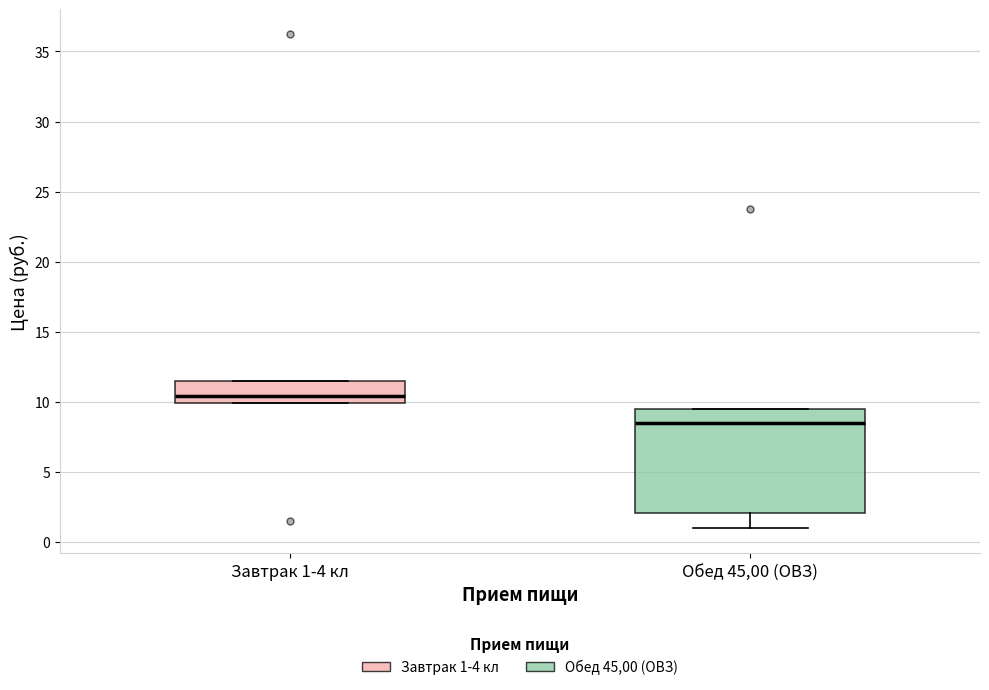

Reading left to right, transcribe this box plot: for each box, give where its median line is, the range the box spans, and where its two whiskers end, as read against the y-axis. The values are not printed on the chart, so give them approximately, as read against the axis.

Завтрак 1-4 кл: median 10.5, box 10.0 to 11.5, whiskers 10.0 to 11.5
Обед 45,00 (ОВЗ): median 8.5, box 2.0 to 9.5, whiskers 1.0 to 9.5